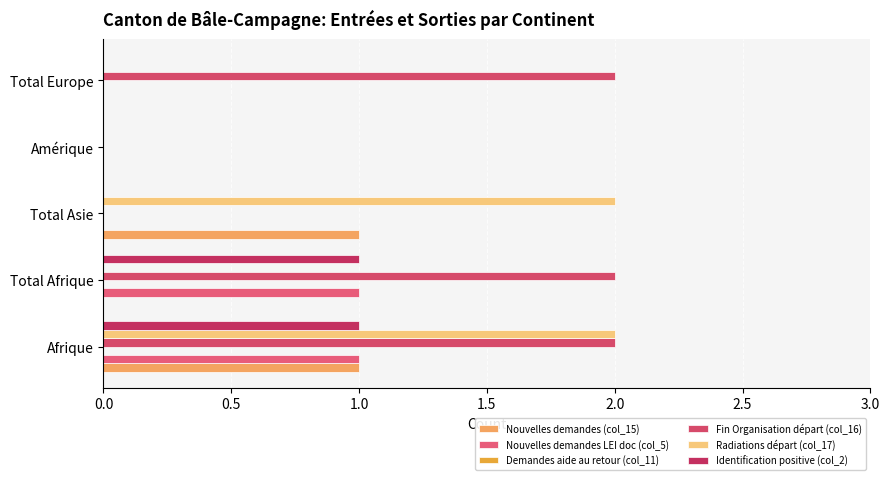

How many series are shown in this chart?

5